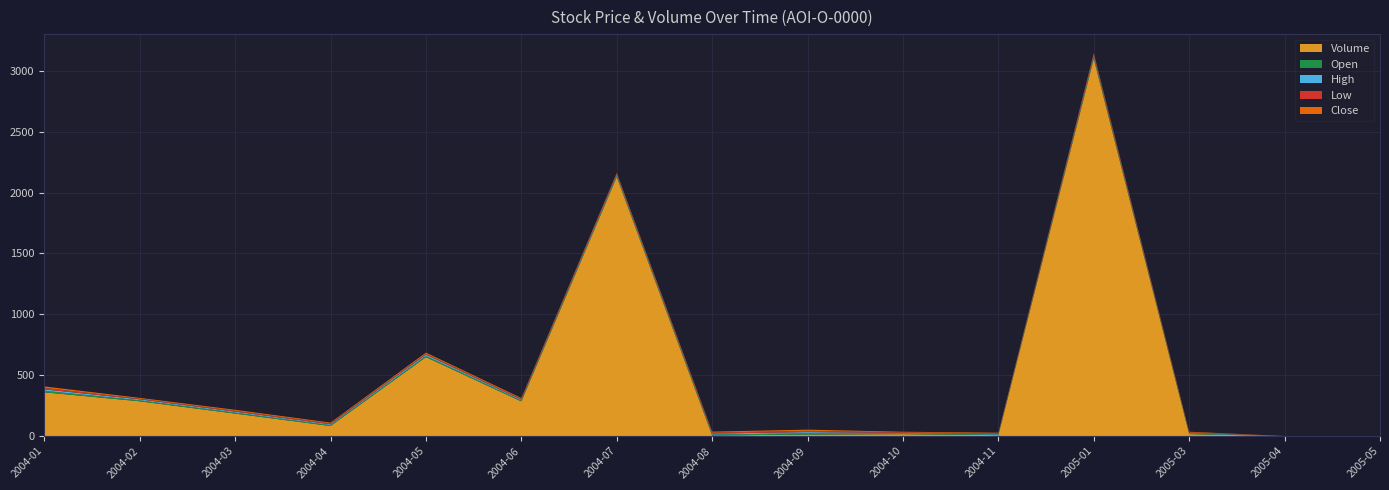

Reading left to right, extract all data points from this chart.

Volume: 2004-01=359	2004-02=285	2004-03=184	2004-04=82	2004-05=648	2004-06=284	2004-07=2128	2004-08=4	2004-09=12	2004-10=15	2004-11=7	2005-01=3100	2005-03=15	2005-04=0	2005-05=0
Open: 2004-01=12	2004-02=8	2004-03=8	2004-04=7	2004-05=10	2004-06=7	2004-07=8	2004-08=8	2004-09=10	2004-10=5	2004-11=5	2005-01=11	2005-03=5	2005-04=0	2005-05=0
High: 2004-01=12	2004-02=8	2004-03=8	2004-04=7	2004-05=11	2004-06=7	2004-07=10	2004-08=8	2004-09=10	2004-10=5	2004-11=5	2005-01=11	2005-03=5	2005-04=0	2005-05=0
Low: 2004-01=12	2004-02=5	2004-03=7	2004-04=7	2004-05=7	2004-06=7	2004-07=7	2004-08=8	2004-09=10	2004-10=5	2004-11=5	2005-01=11	2005-03=5	2005-04=0	2005-05=0
Close: 2004-01=12	2004-02=7	2004-03=8	2004-04=7	2004-05=9	2004-06=7	2004-07=8	2004-08=8	2004-09=10	2004-10=5	2004-11=5	2005-01=11	2005-03=5	2005-04=0	2005-05=0